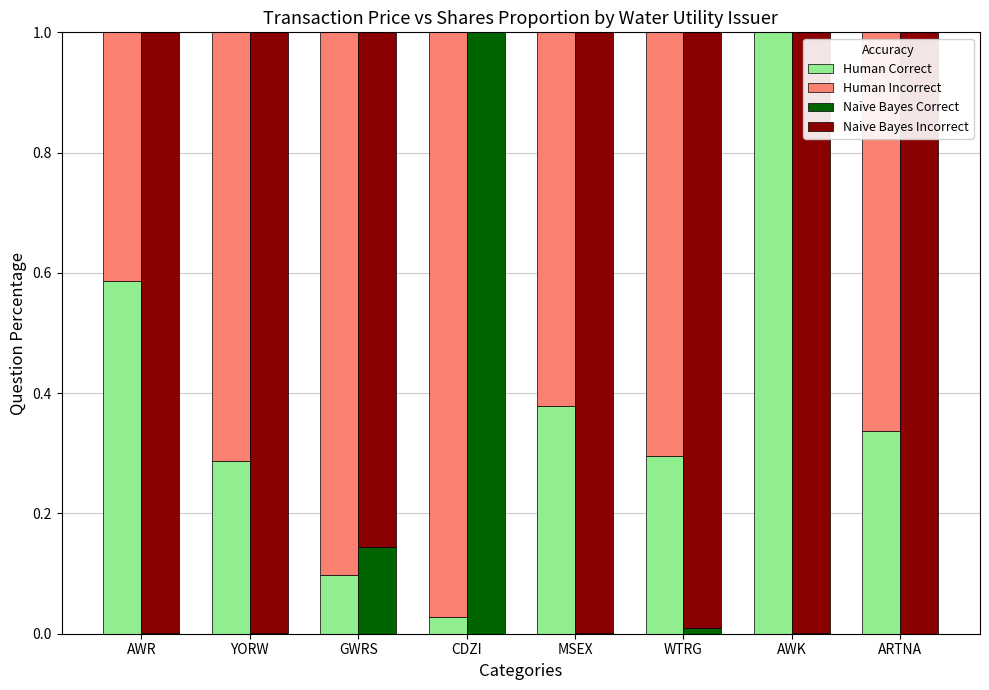

Which series has the largest range (max minus min)?

Naive Bayes Correct